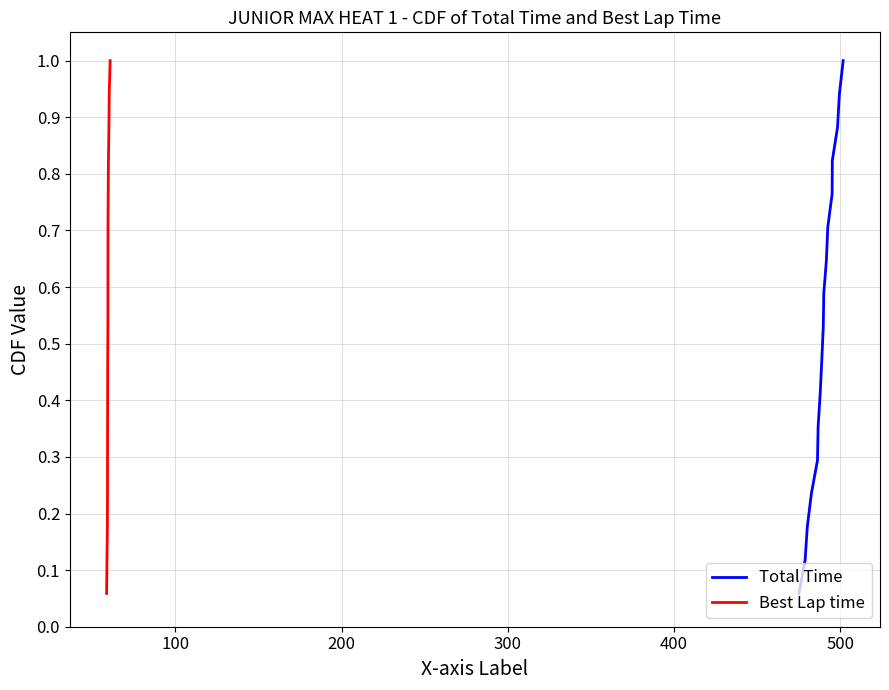

What is the difference between the maximum and second lowest values in the Total Time series?

0.9